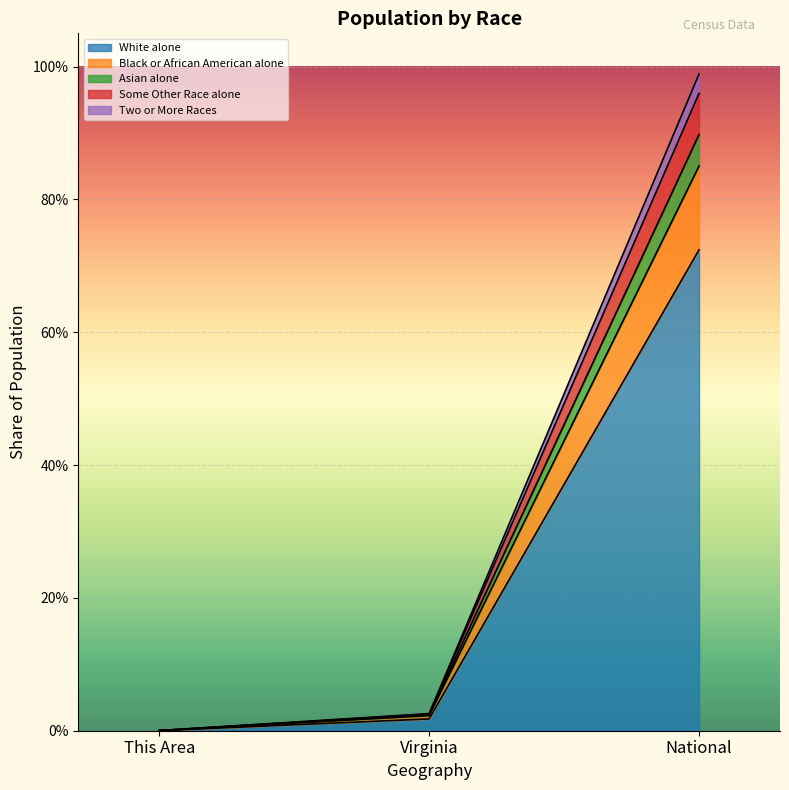

Which category has the highest value across all series?

National